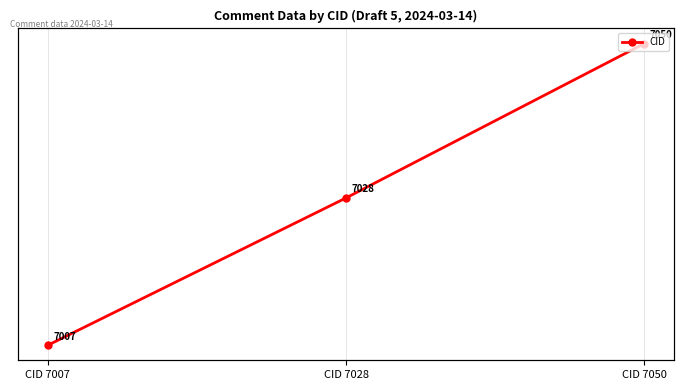

Which label corresponds to the smallest value in the chart?

CID 7007